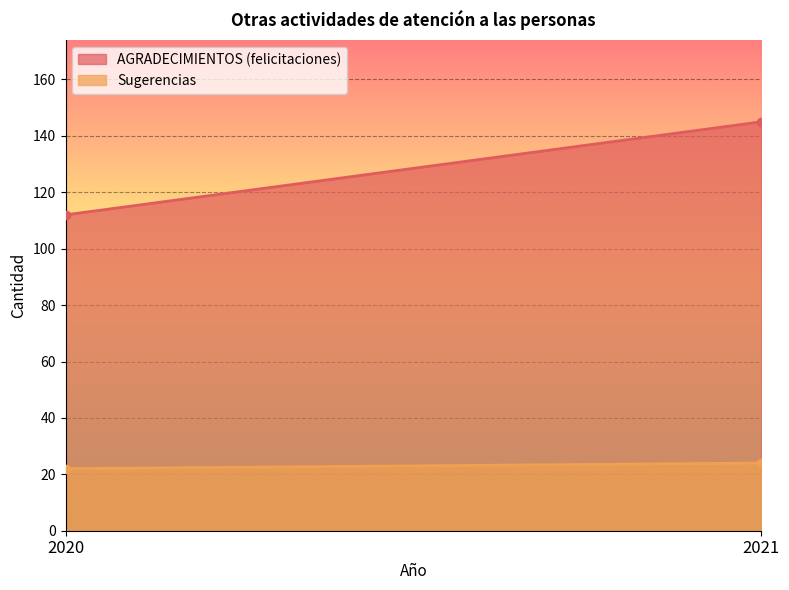

At which label does Sugerencias reach its minimum?

2020